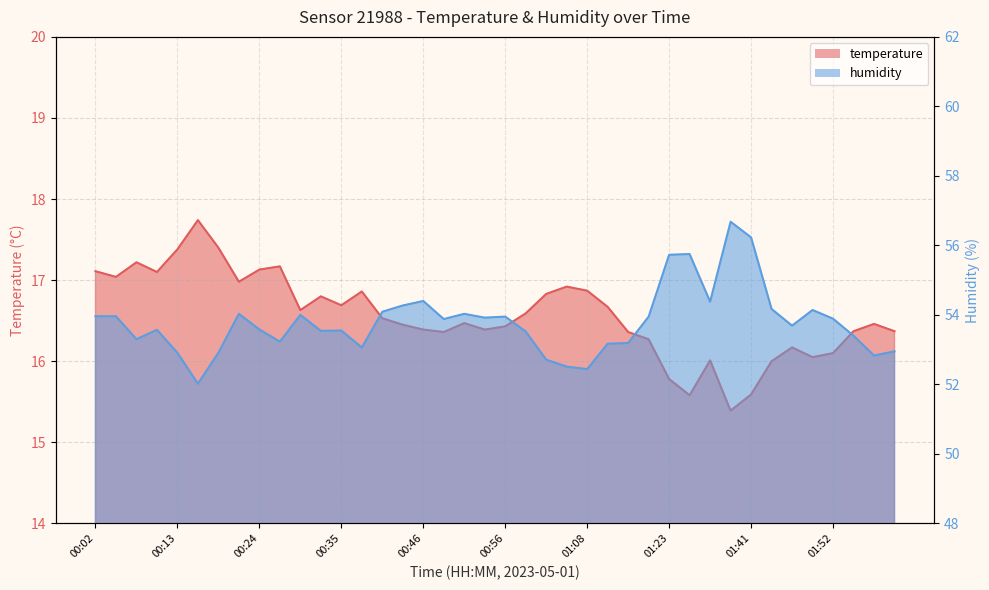

Between 01:08 and 01:14, which series saw the biggest shift?

humidity